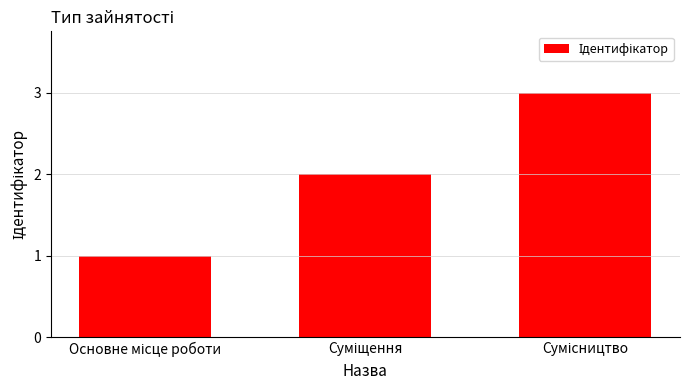

What is the sum of all values?

6